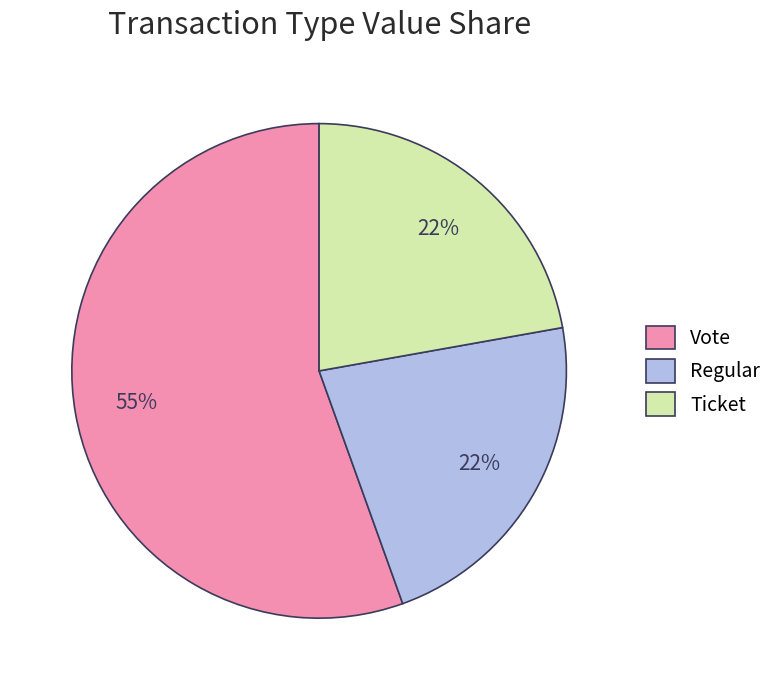

How many segments does this pie chart have?

3